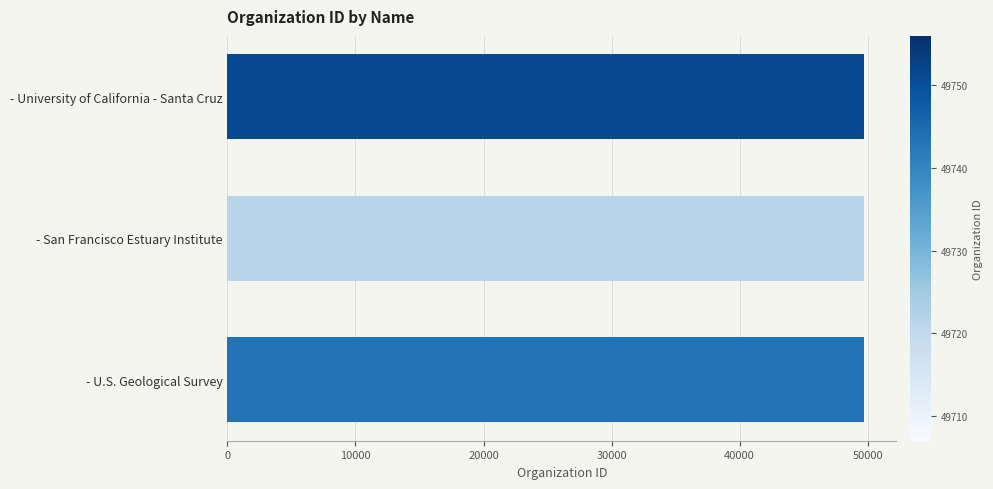

Does the chart contain stacked bars?

No